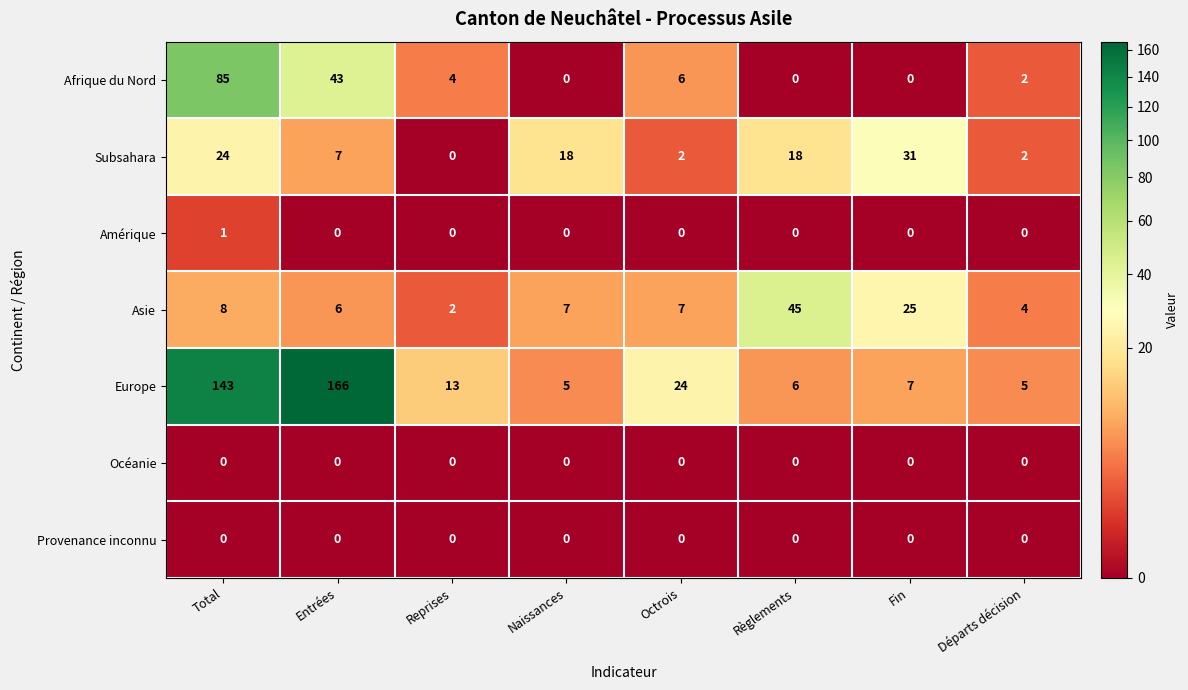

Is the value of Afrique du Nord at Fin greater than the value of Subsahara at Naissances?

No